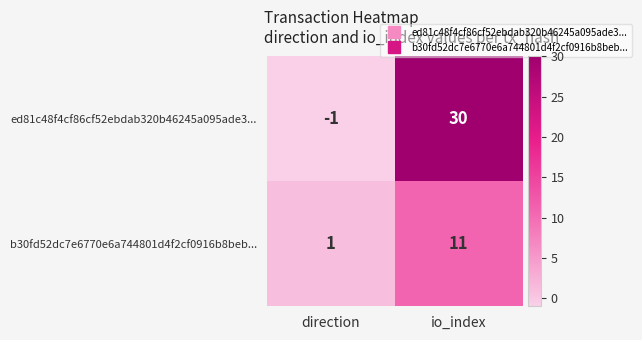

What is the sum of the ed81c48f4cf86cf52ebdab320b46245a095ade3... values at io_index and direction?

29